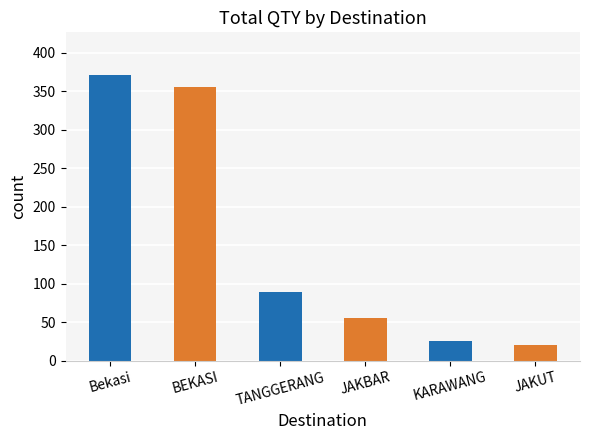

Count the number of categories in the chart.

6